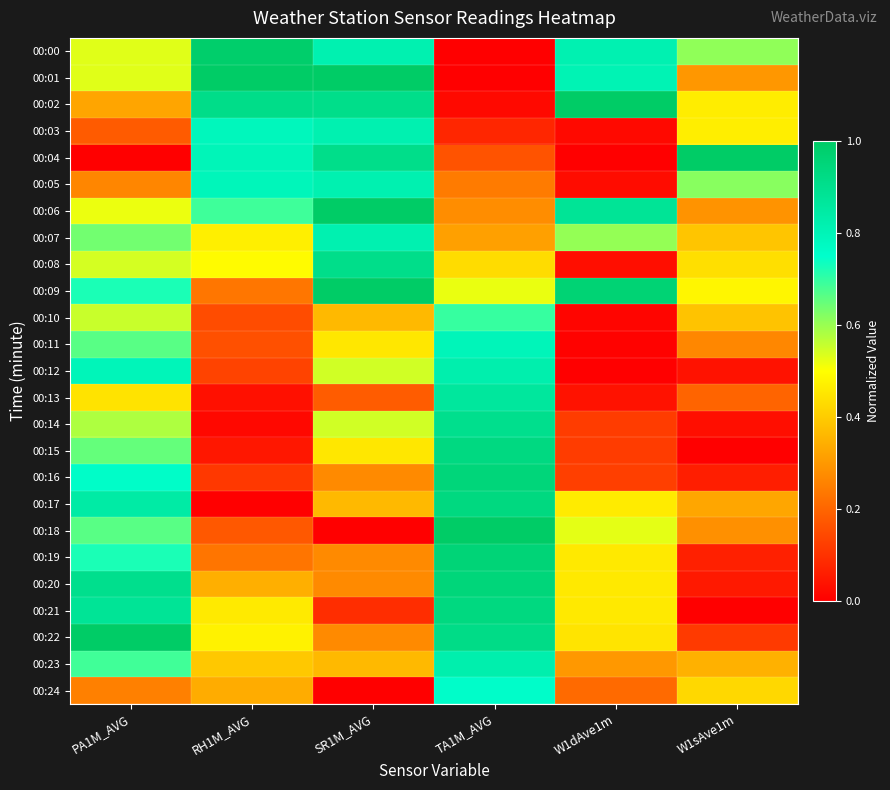

Reading right to left, list all the values displayed in this chart.

00:00: W1sAve1m=0.6	W1dAve1m=0.8	TA1M_AVG=0.0	SR1M_AVG=0.8	RH1M_AVG=1.0	PA1M_AVG=0.5
00:01: W1sAve1m=0.3	W1dAve1m=0.8	TA1M_AVG=0.0	SR1M_AVG=1.0	RH1M_AVG=1.0	PA1M_AVG=0.5
00:02: W1sAve1m=0.5	W1dAve1m=1.0	TA1M_AVG=0.0	SR1M_AVG=0.9	RH1M_AVG=0.9	PA1M_AVG=0.3
00:03: W1sAve1m=0.5	W1dAve1m=0.0	TA1M_AVG=0.1	SR1M_AVG=0.8	RH1M_AVG=0.8	PA1M_AVG=0.2
00:04: W1sAve1m=1.0	W1dAve1m=0.0	TA1M_AVG=0.2	SR1M_AVG=0.9	RH1M_AVG=0.8	PA1M_AVG=0.0
00:05: W1sAve1m=0.6	W1dAve1m=0.0	TA1M_AVG=0.2	SR1M_AVG=0.8	RH1M_AVG=0.8	PA1M_AVG=0.3
00:06: W1sAve1m=0.3	W1dAve1m=0.9	TA1M_AVG=0.3	SR1M_AVG=1.0	RH1M_AVG=0.7	PA1M_AVG=0.5
00:07: W1sAve1m=0.4	W1dAve1m=0.6	TA1M_AVG=0.3	SR1M_AVG=0.8	RH1M_AVG=0.5	PA1M_AVG=0.6
00:08: W1sAve1m=0.4	W1dAve1m=0.0	TA1M_AVG=0.4	SR1M_AVG=0.9	RH1M_AVG=0.5	PA1M_AVG=0.5
00:09: W1sAve1m=0.5	W1dAve1m=1.0	TA1M_AVG=0.5	SR1M_AVG=1.0	RH1M_AVG=0.2	PA1M_AVG=0.7
00:10: W1sAve1m=0.4	W1dAve1m=0.0	TA1M_AVG=0.7	SR1M_AVG=0.4	RH1M_AVG=0.2	PA1M_AVG=0.6
00:11: W1sAve1m=0.3	W1dAve1m=0.0	TA1M_AVG=0.8	SR1M_AVG=0.5	RH1M_AVG=0.2	PA1M_AVG=0.7
00:12: W1sAve1m=0.0	W1dAve1m=0.0	TA1M_AVG=0.8	SR1M_AVG=0.5	RH1M_AVG=0.1	PA1M_AVG=0.8
00:13: W1sAve1m=0.2	W1dAve1m=0.0	TA1M_AVG=0.9	SR1M_AVG=0.2	RH1M_AVG=0.0	PA1M_AVG=0.4
00:14: W1sAve1m=0.0	W1dAve1m=0.1	TA1M_AVG=0.9	SR1M_AVG=0.5	RH1M_AVG=0.0	PA1M_AVG=0.6
00:15: W1sAve1m=0.0	W1dAve1m=0.1	TA1M_AVG=0.9	SR1M_AVG=0.5	RH1M_AVG=0.0	PA1M_AVG=0.7
00:16: W1sAve1m=0.1	W1dAve1m=0.1	TA1M_AVG=0.9	SR1M_AVG=0.3	RH1M_AVG=0.1	PA1M_AVG=0.8
00:17: W1sAve1m=0.3	W1dAve1m=0.5	TA1M_AVG=0.9	SR1M_AVG=0.4	RH1M_AVG=0.0	PA1M_AVG=0.8
00:18: W1sAve1m=0.3	W1dAve1m=0.5	TA1M_AVG=1.0	SR1M_AVG=0.0	RH1M_AVG=0.2	PA1M_AVG=0.7
00:19: W1sAve1m=0.1	W1dAve1m=0.5	TA1M_AVG=1.0	SR1M_AVG=0.3	RH1M_AVG=0.2	PA1M_AVG=0.7
00:20: W1sAve1m=0.1	W1dAve1m=0.5	TA1M_AVG=0.9	SR1M_AVG=0.3	RH1M_AVG=0.3	PA1M_AVG=0.9
00:21: W1sAve1m=0.0	W1dAve1m=0.5	TA1M_AVG=0.9	SR1M_AVG=0.1	RH1M_AVG=0.5	PA1M_AVG=0.9
00:22: W1sAve1m=0.1	W1dAve1m=0.4	TA1M_AVG=0.9	SR1M_AVG=0.3	RH1M_AVG=0.5	PA1M_AVG=1.0
00:23: W1sAve1m=0.3	W1dAve1m=0.3	TA1M_AVG=0.8	SR1M_AVG=0.4	RH1M_AVG=0.4	PA1M_AVG=0.7
00:24: W1sAve1m=0.4	W1dAve1m=0.2	TA1M_AVG=0.8	SR1M_AVG=0.0	RH1M_AVG=0.3	PA1M_AVG=0.3